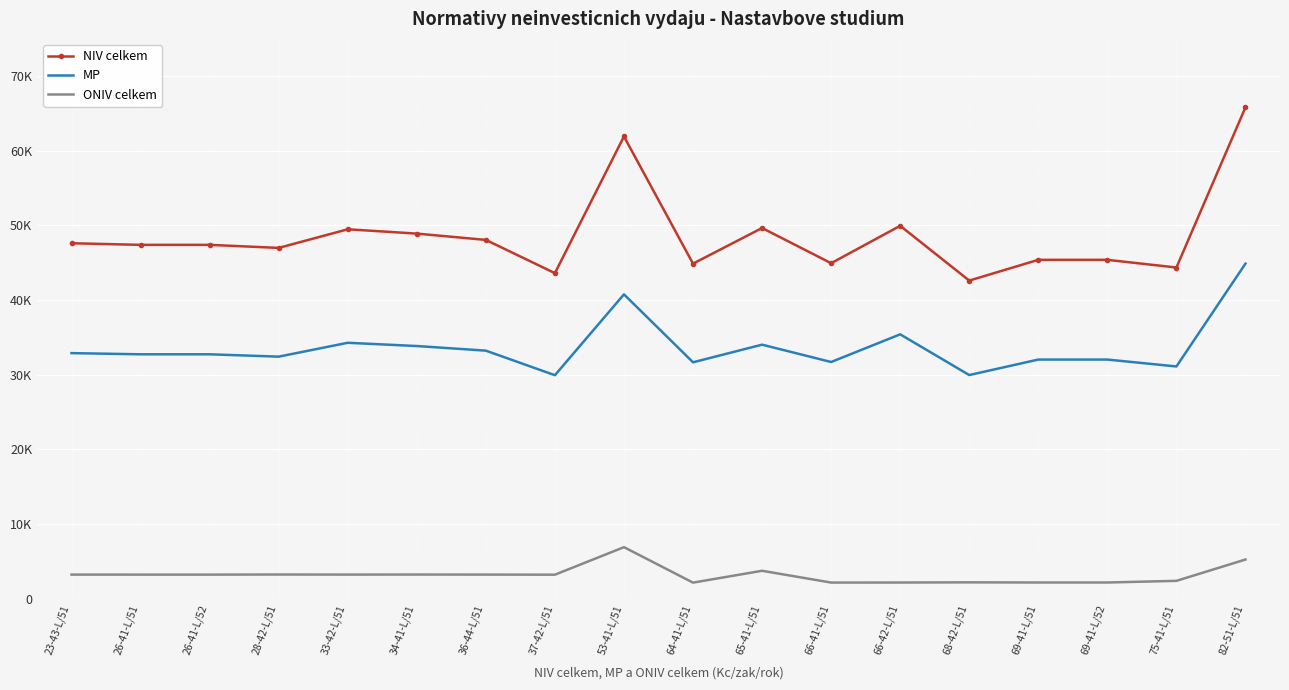

At which label does ONIV celkem first exceed 3209?

23-43-L/51